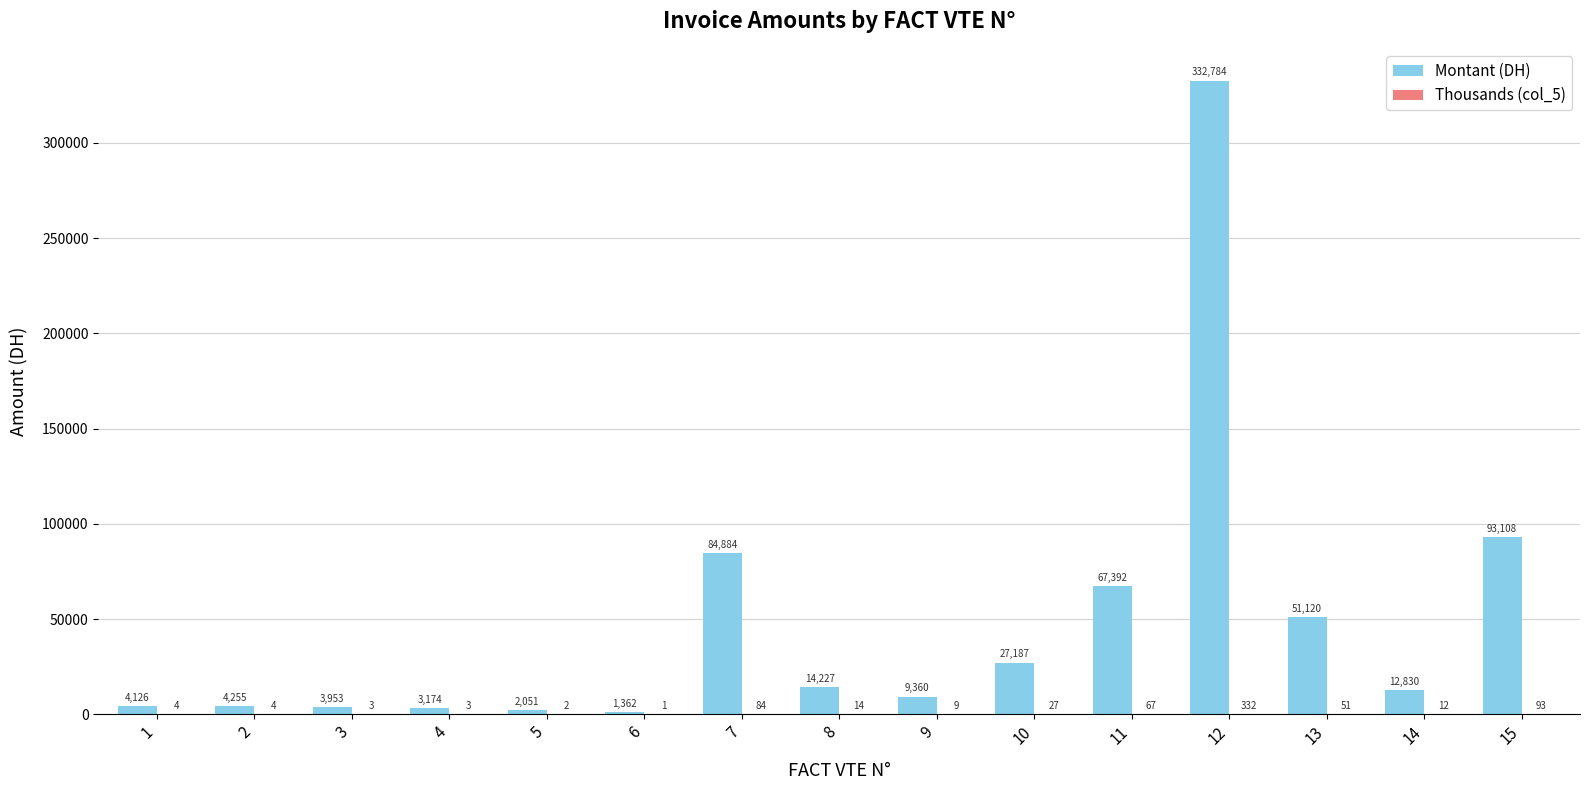

Between 3 and 6, which series saw the biggest shift?

Montant (DH)